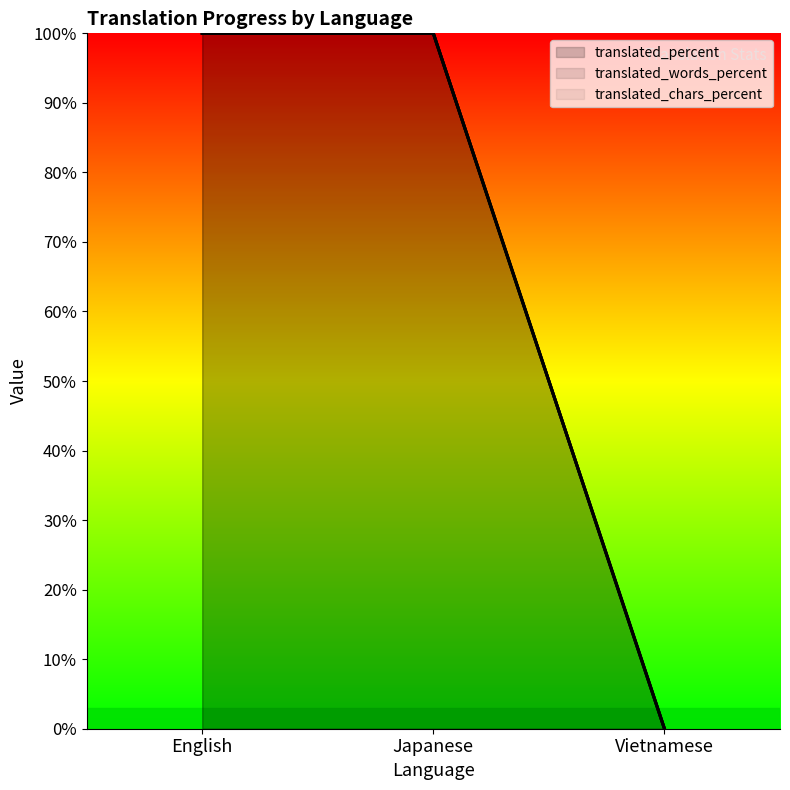

How many data points in translated_percent are less than 100?

1